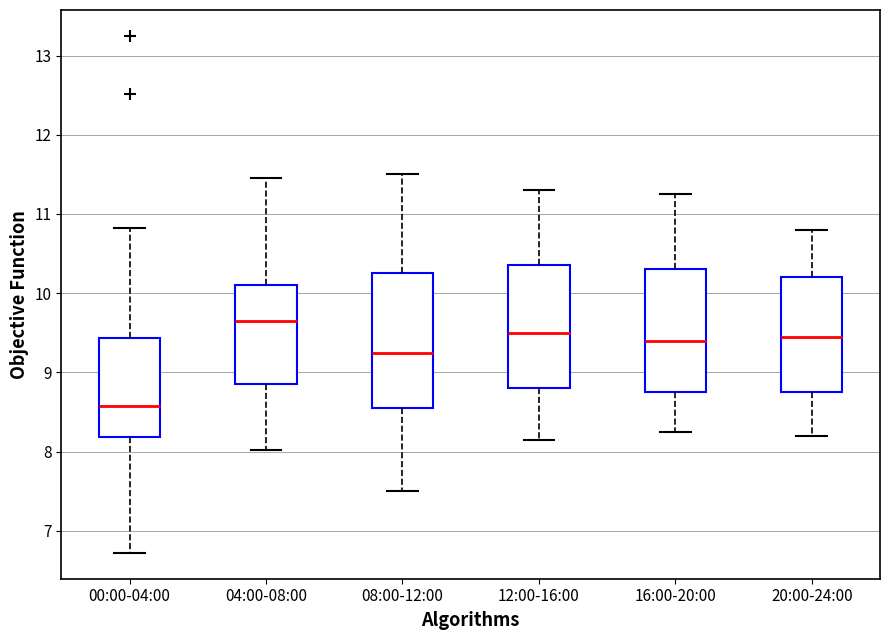

Reading left to right, transcribe this box plot: for each box, give where its median line is, the range the box spans, and where its two whiskers end, as read against the y-axis. The values are not printed on the chart, so give them approximately, as read against the axis.

00:00-04:00: median 8.6, box 8.2 to 9.4, whiskers 6.7 to 10.8
04:00-08:00: median 9.7, box 8.9 to 10.1, whiskers 8.0 to 11.5
08:00-12:00: median 9.3, box 8.6 to 10.3, whiskers 7.5 to 11.5
12:00-16:00: median 9.5, box 8.8 to 10.4, whiskers 8.2 to 11.3
16:00-20:00: median 9.4, box 8.8 to 10.3, whiskers 8.3 to 11.3
20:00-24:00: median 9.5, box 8.8 to 10.2, whiskers 8.2 to 10.8